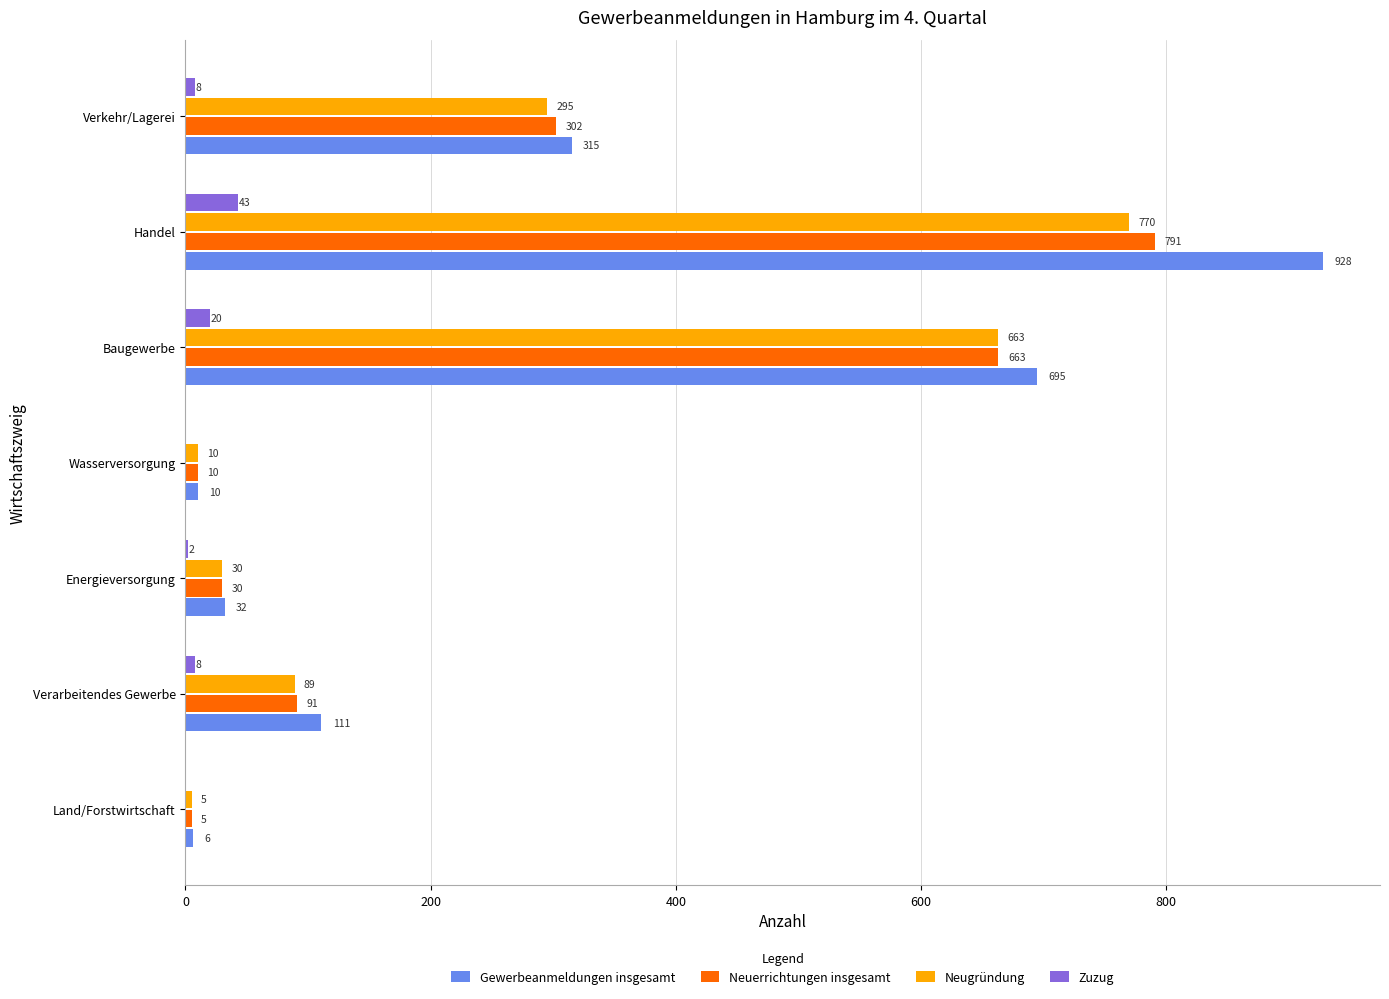

Where is Neugründung nearest to the value 387?

Verkehr/Lagerei